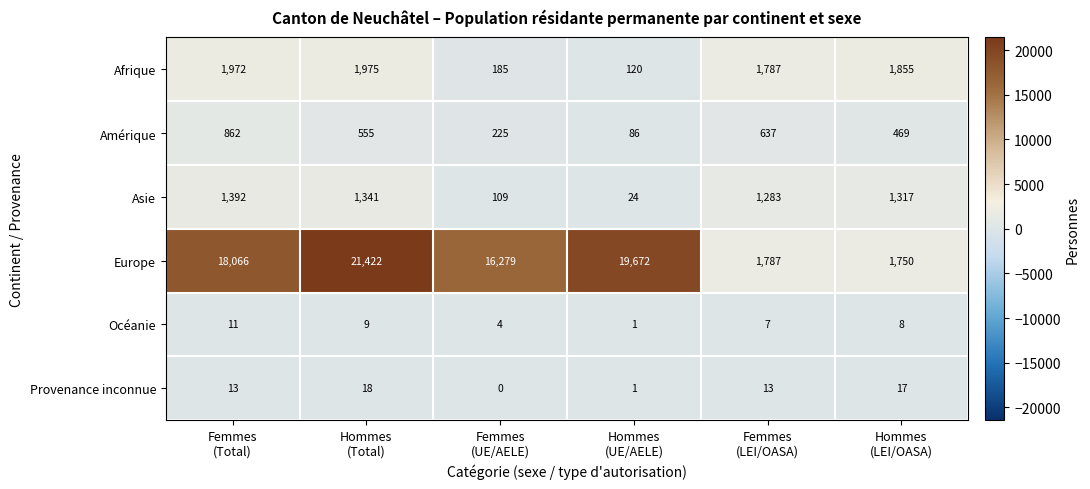

What is the total value across all series at Hommes
(Total)?

25320